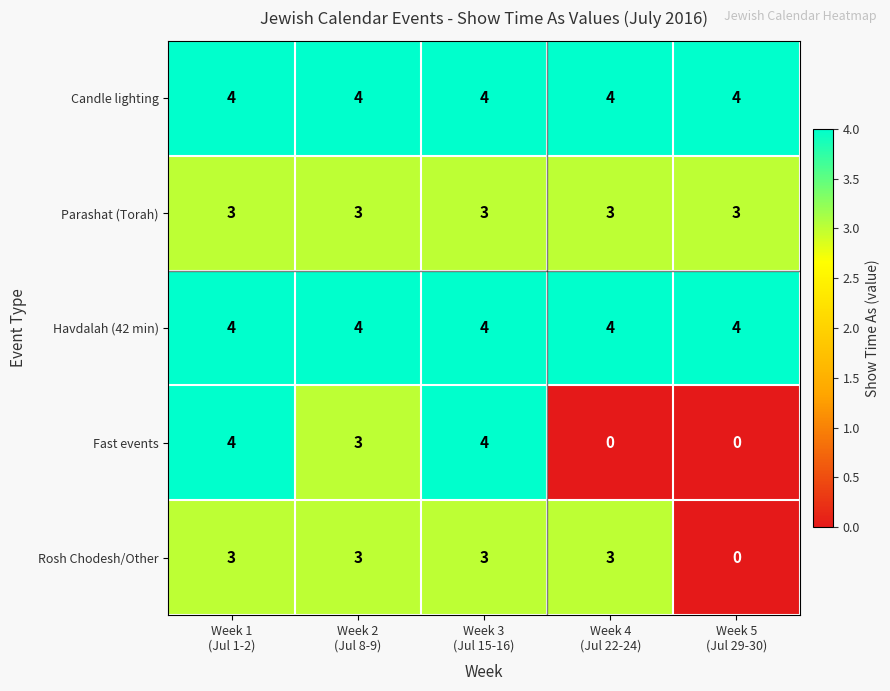

At how many categories does at least one series exceed 2?

5